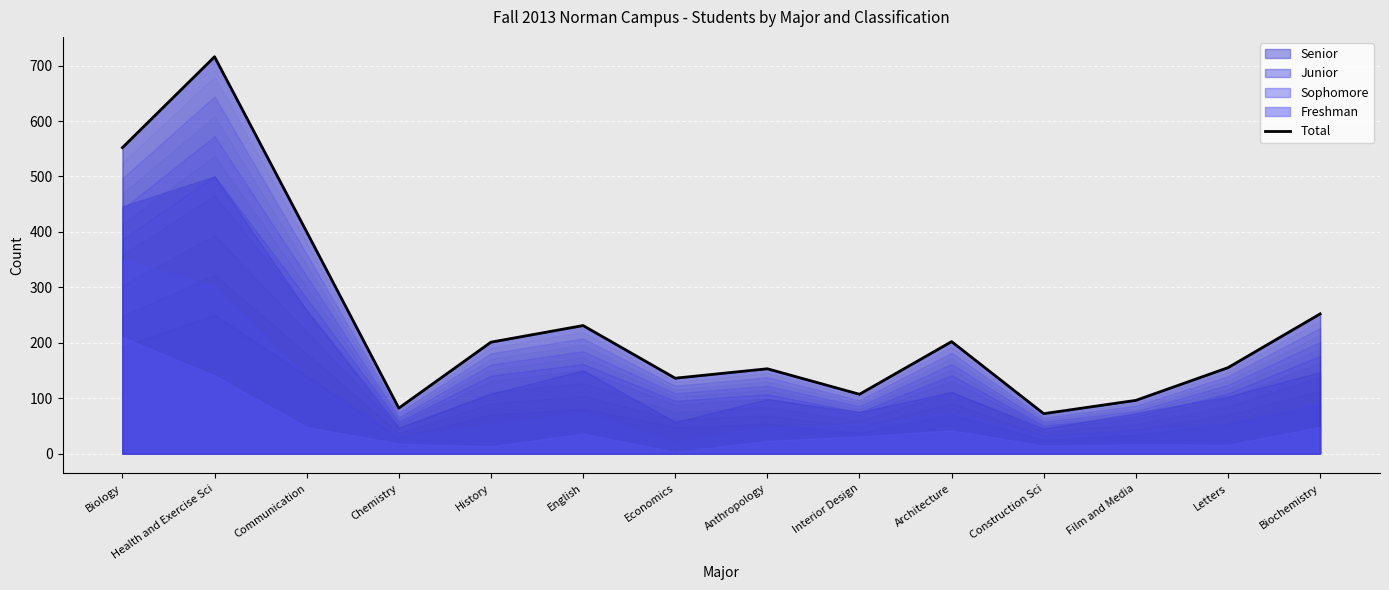

Is it true that the value at Film and Media is 48?

False